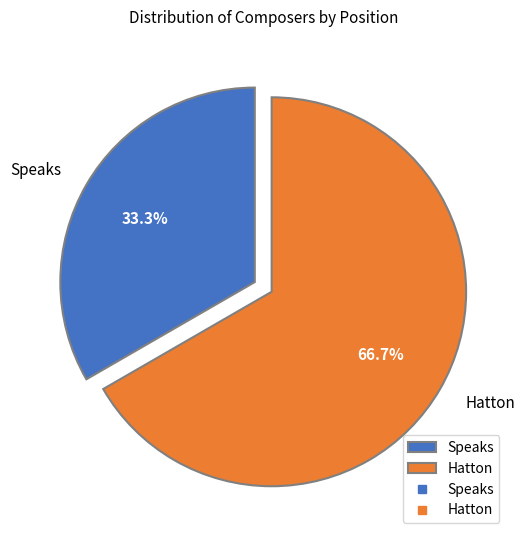

The Hatton slice represents 56% of the pie. True or false?

False